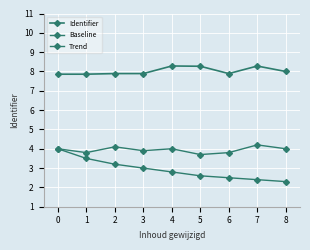

Count the number of categories in the chart.

9